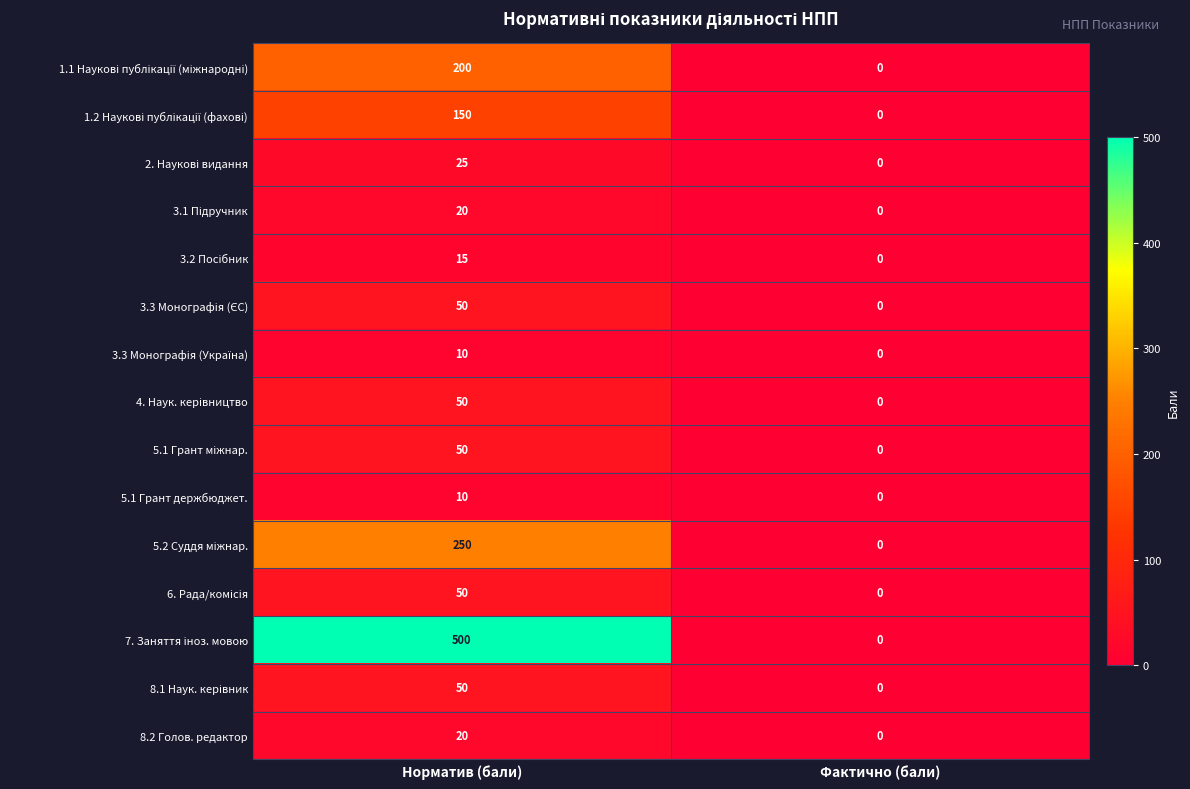

The 8.2 Голов. редактор series shows 0 at Фактично (бали). True or false?

True